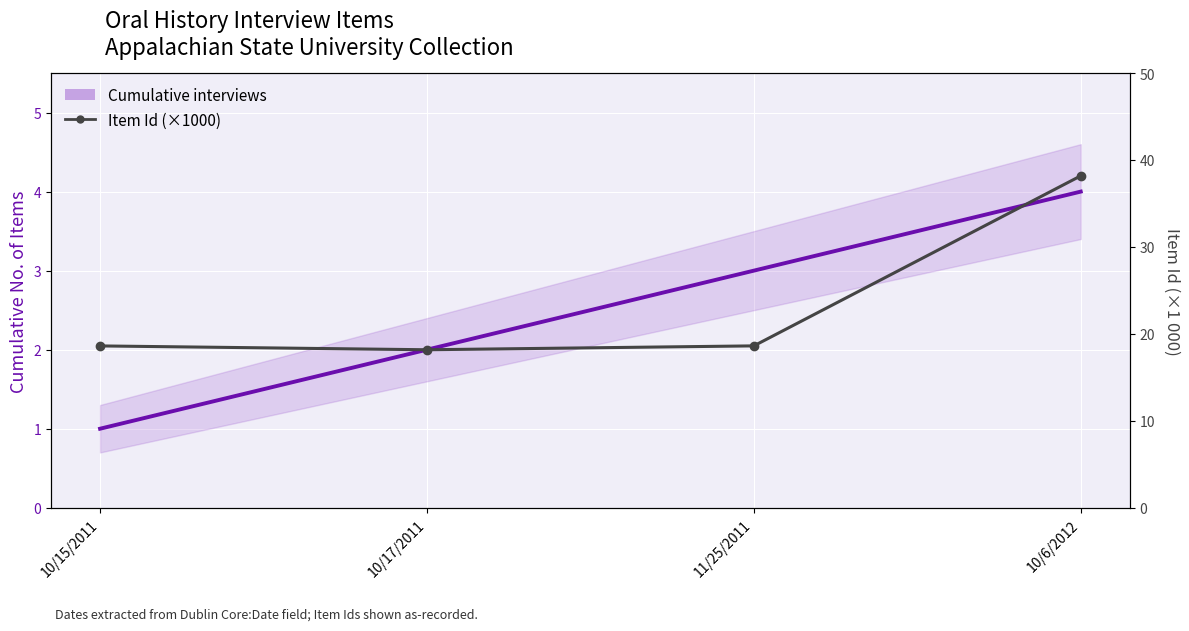

Rank the series by their maximum value, from lowest to highest.

Cumulative interviews, Item Id (×1000)